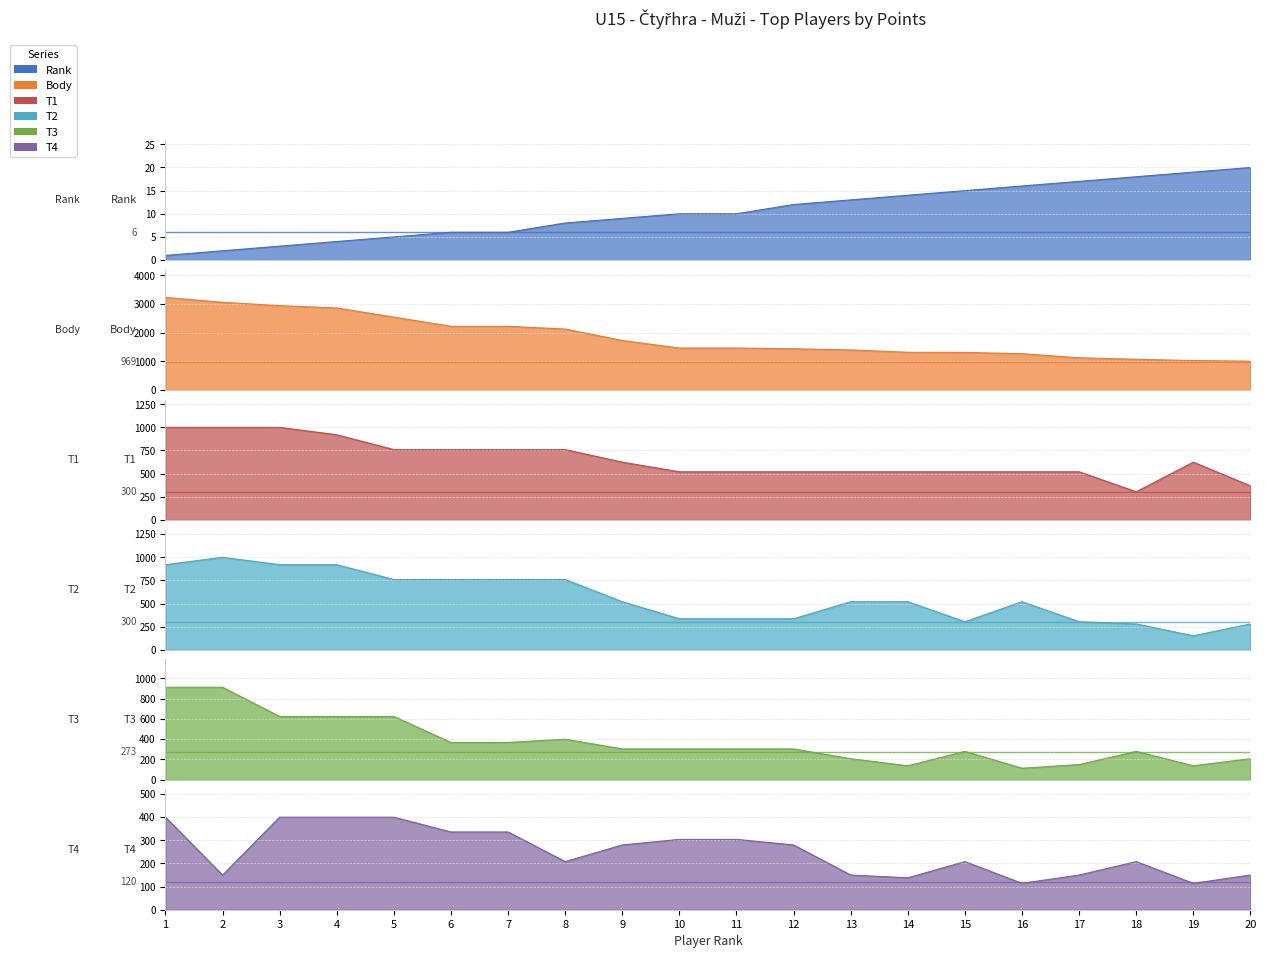

What is the value of the T4 point at the 1st from the left?

400